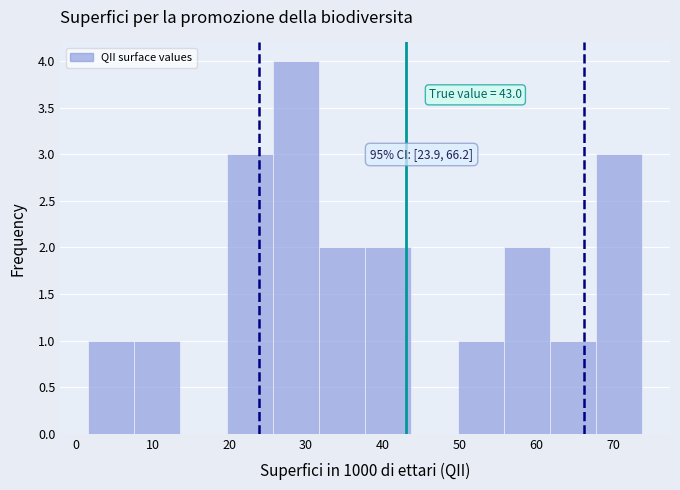

Over which range of the x-axis is the bar tallest?

26 to 32